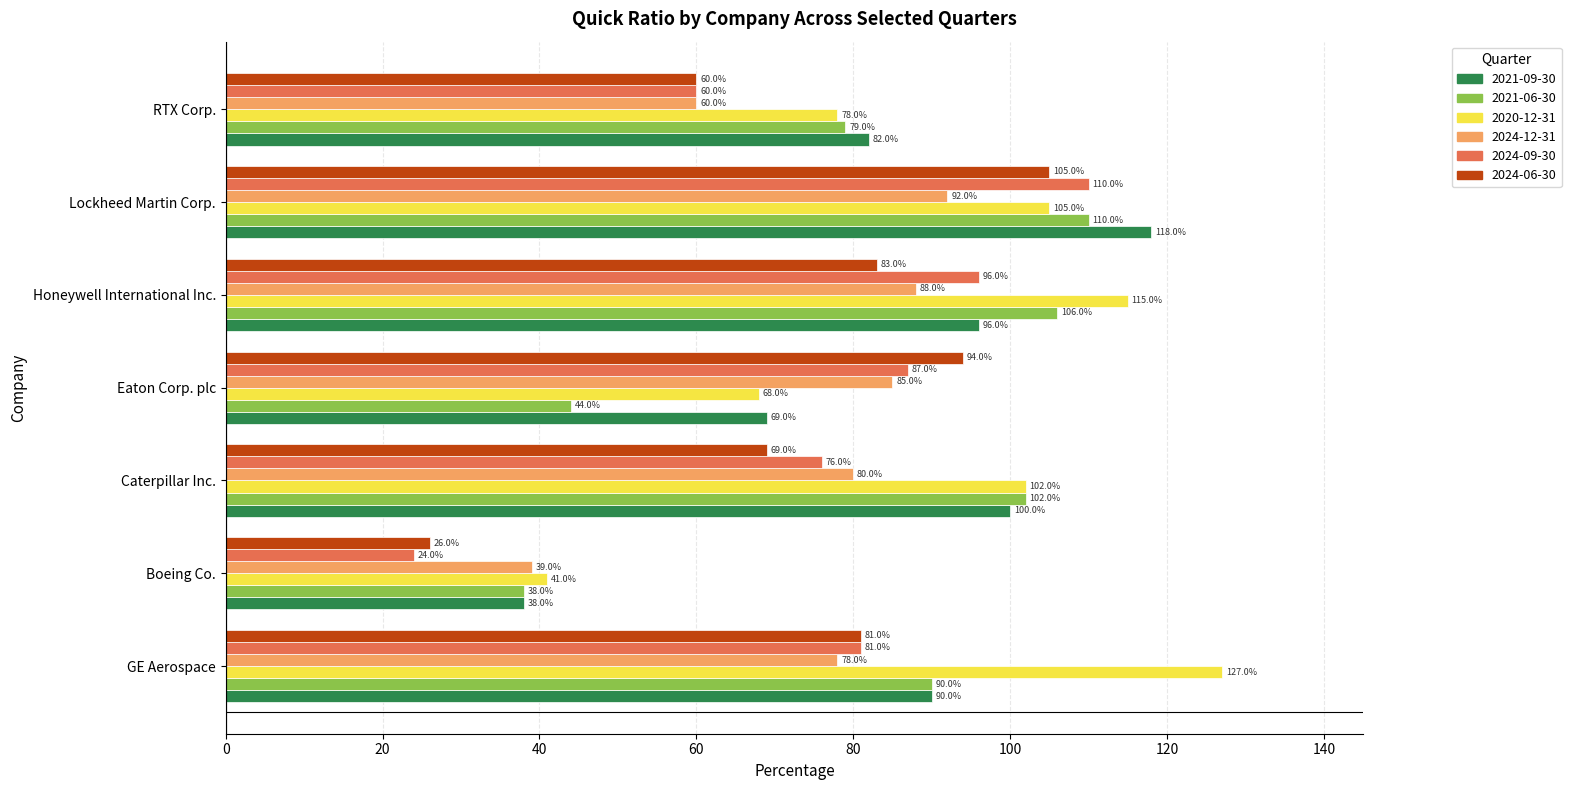

What is the minimum value for 2021-09-30?

38.0